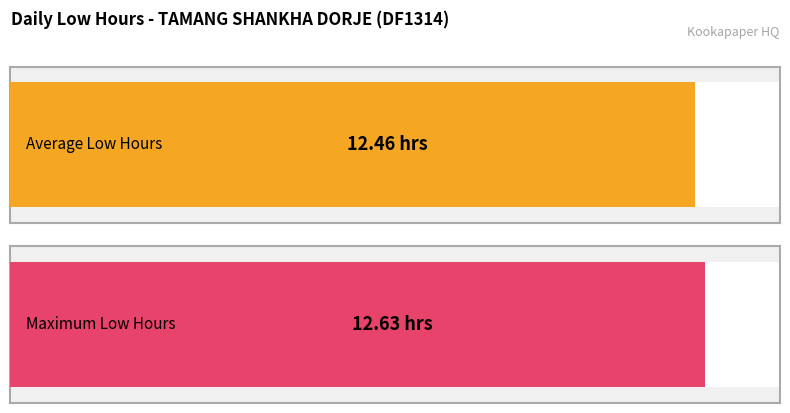

True or false: the data shows 3.4 at 12.

False